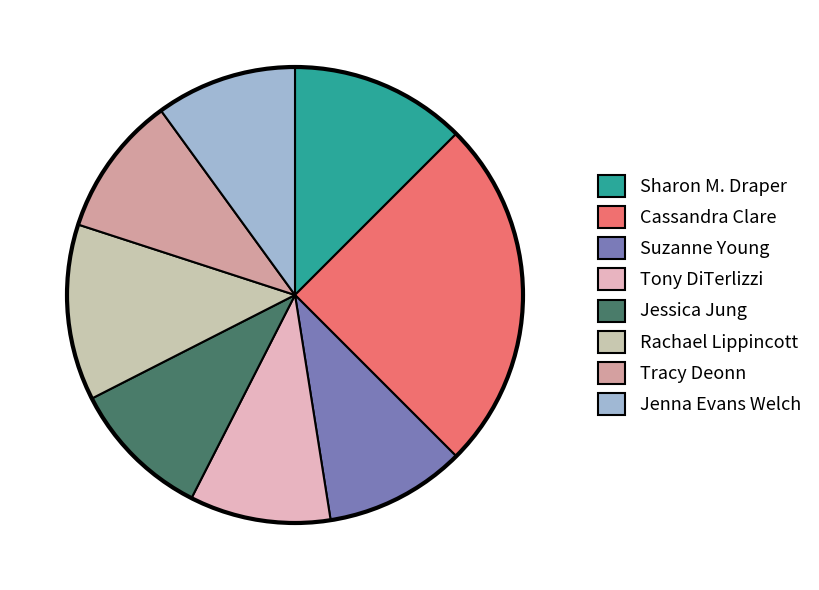

Which slice is the largest?

Cassandra Clare